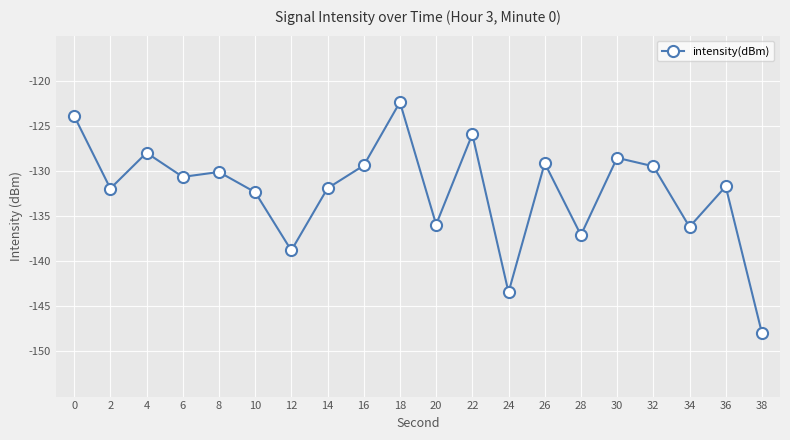

The chart shows a value of -183.5 at 26. True or false?

False